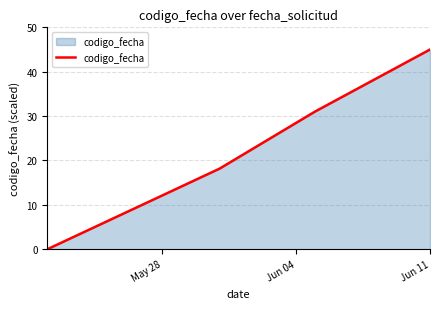

What is the sum of all values?

94.2